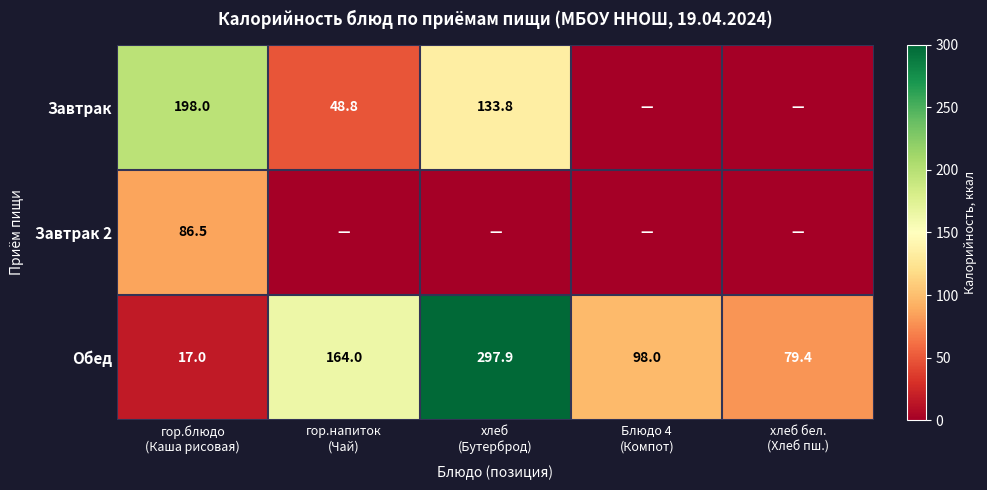

What is the difference between the second highest and minimum values in the Обед series?

147.0